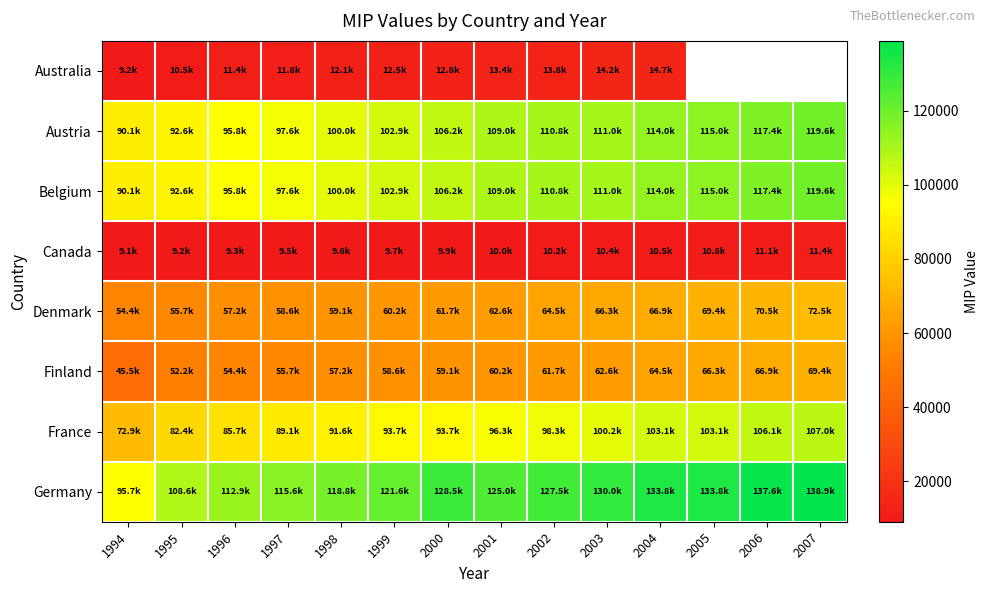

True or false: Belgium has a value of 102900.0 at 1999.

True